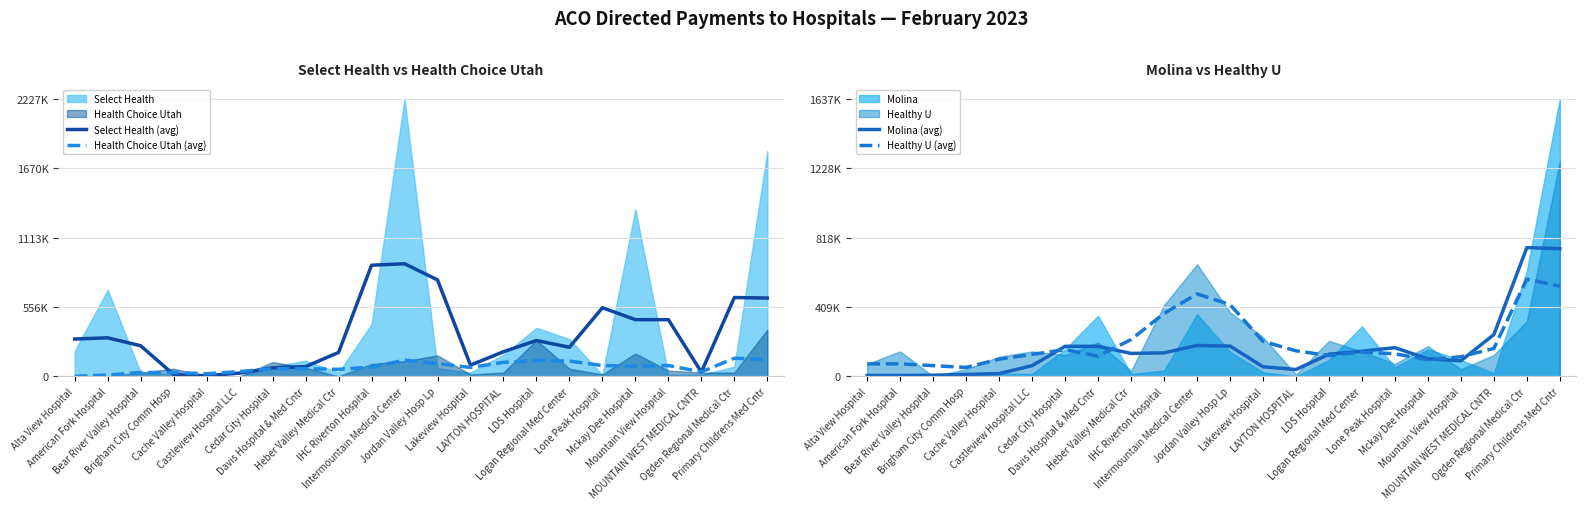

What is the label of the 3rd point from the left?

Bear River Valley Hospital